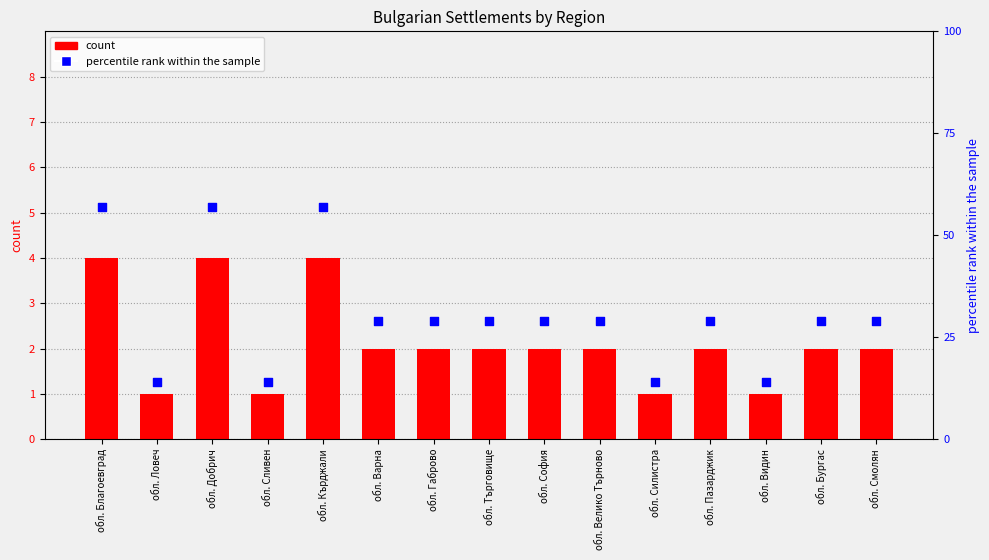

What are all the series names shown in the legend?

count, percentile rank within the sample